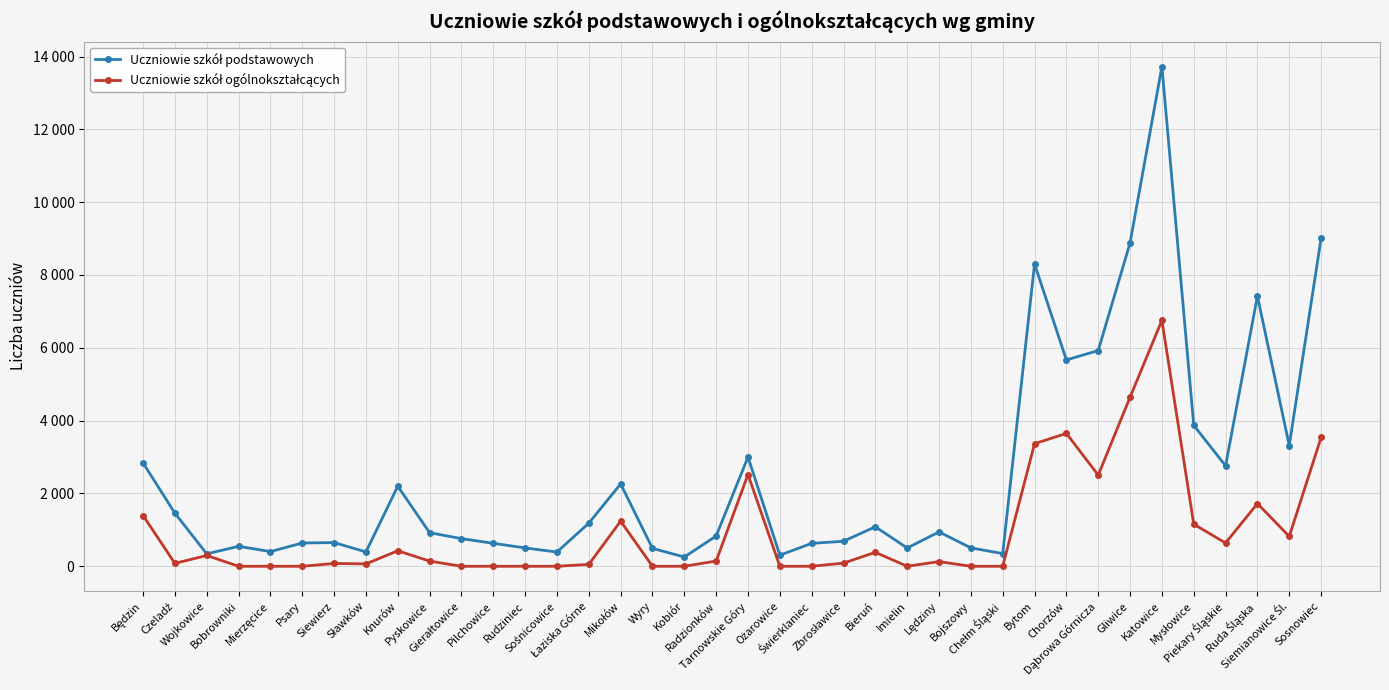

At which category does Uczniowie szkół podstawowych reach its first local valley?

Wojkowice